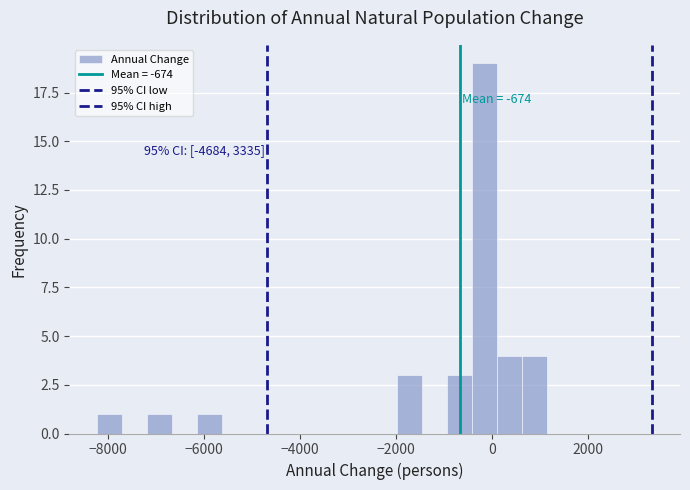

Around what value on the x-axis is the tallest bar? Give the approximate position of its centre, as read against the axis.

-200